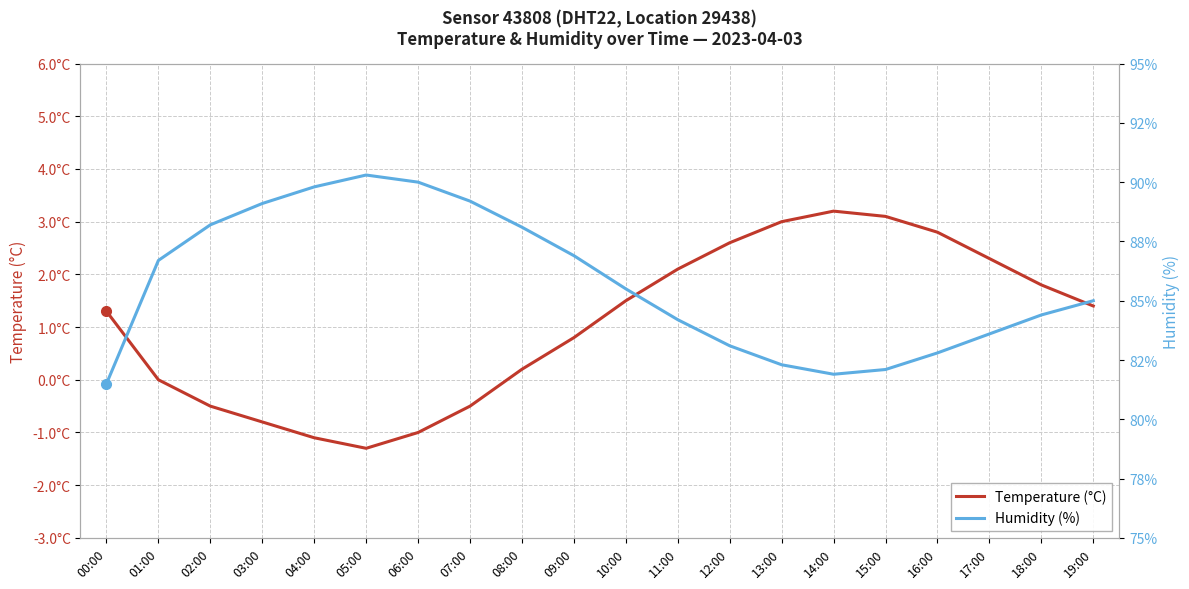

Is the value of Humidity (%) at 10:00 greater than the value of Temperature (°C) at 17:00?

Yes